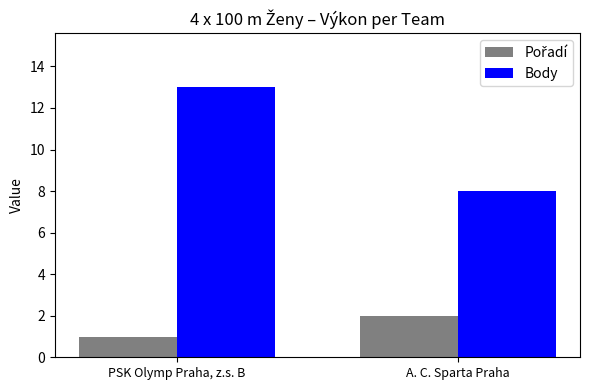

What position from the left is PSK Olymp Praha, z.s. B?

1